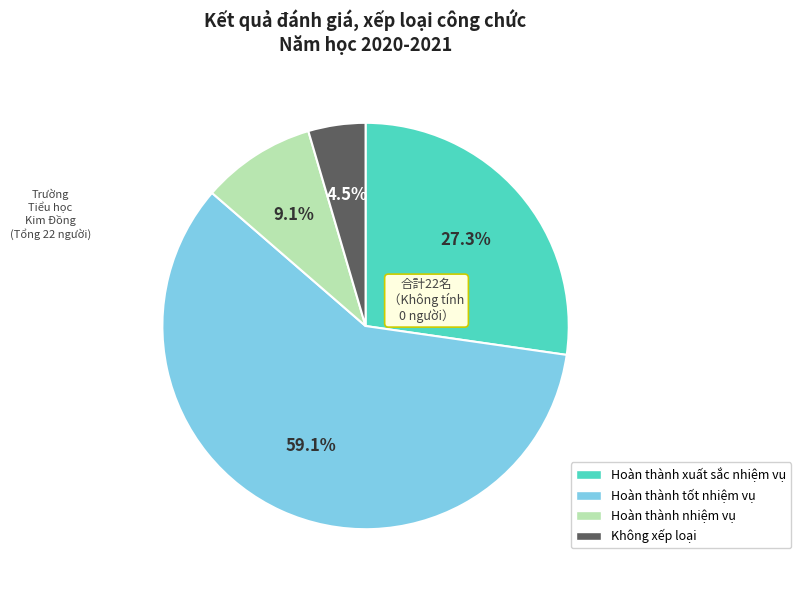

Is there a majority slice in this chart?

Yes